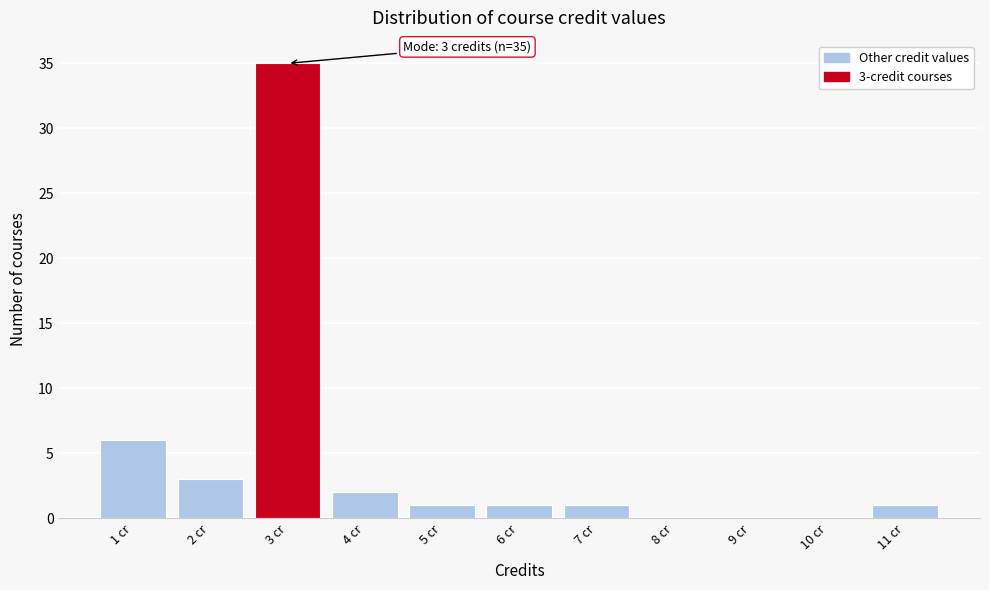

Which range on the x-axis has the tallest bar?

2.5 to 3.5